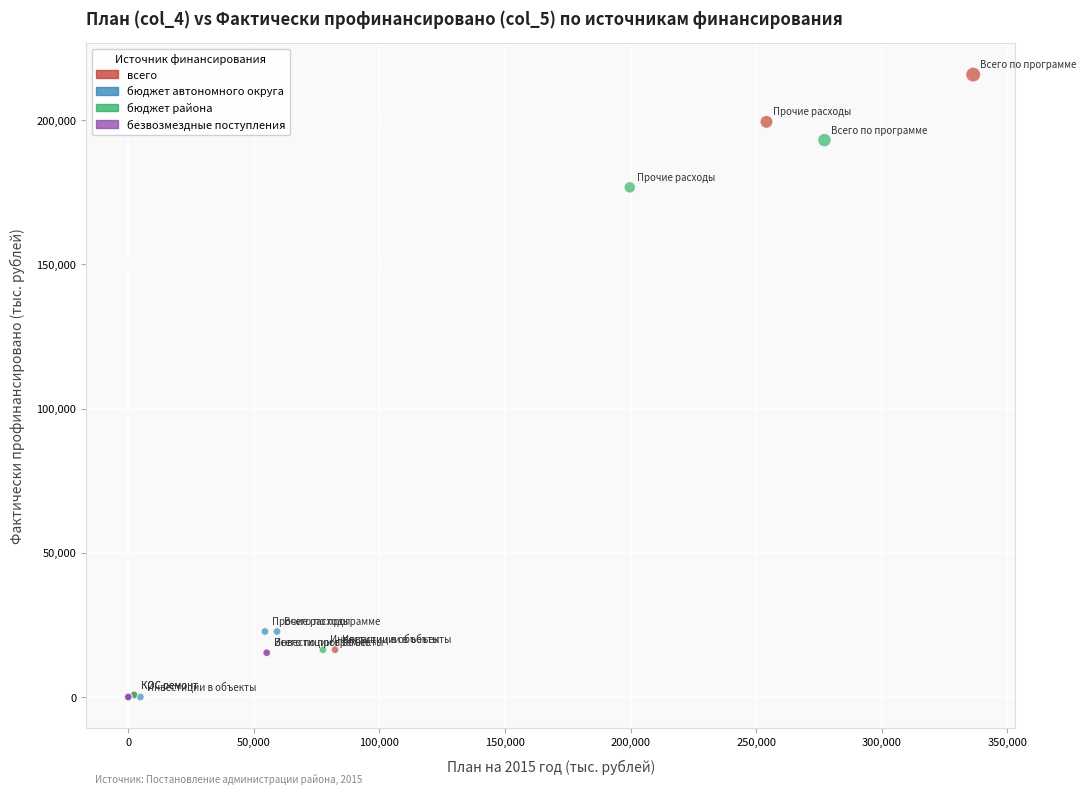

Which series reaches the maximum Y coordinate?

всего